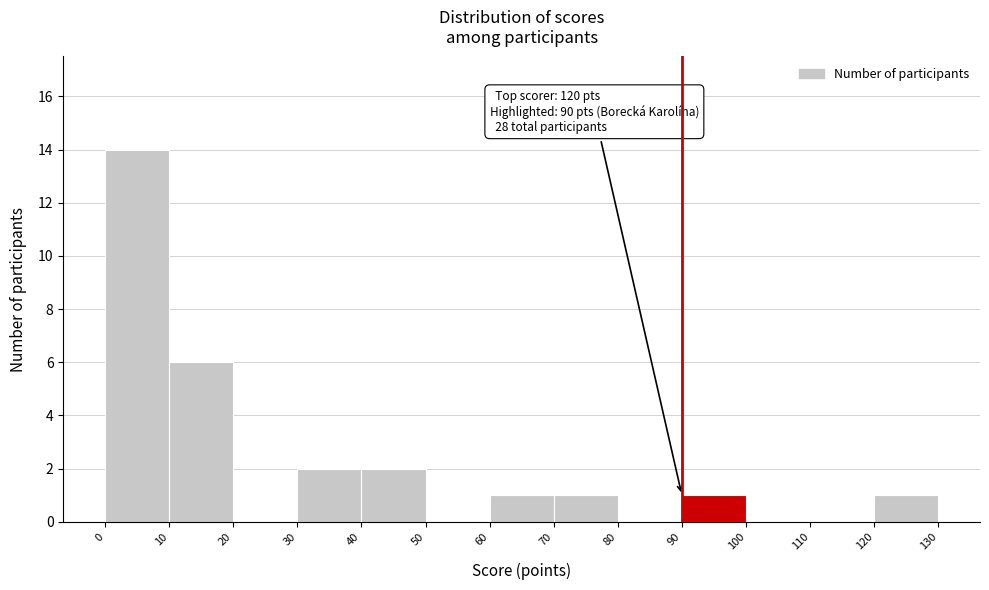

Over which range of the x-axis is the bar tallest?

0 to 10